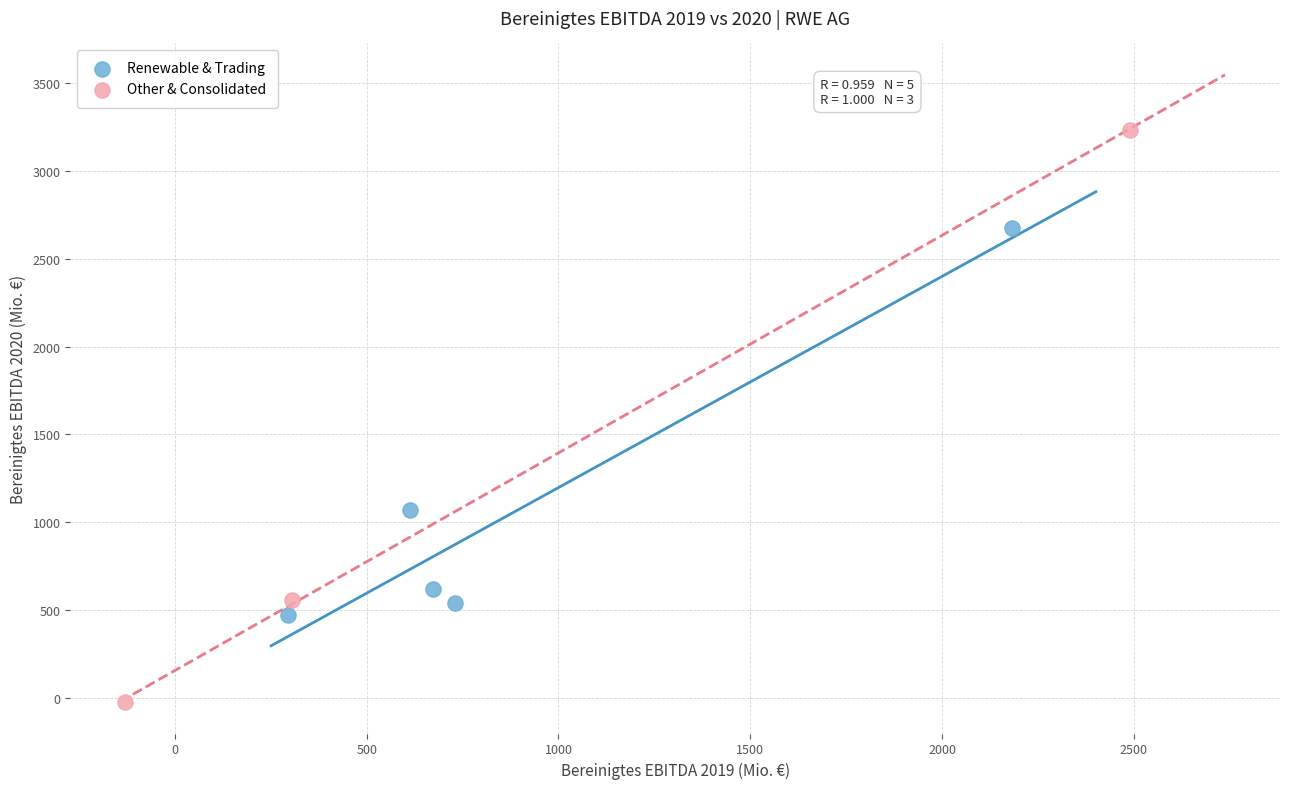

Which series reaches the maximum Y coordinate?

Other & Consolidated